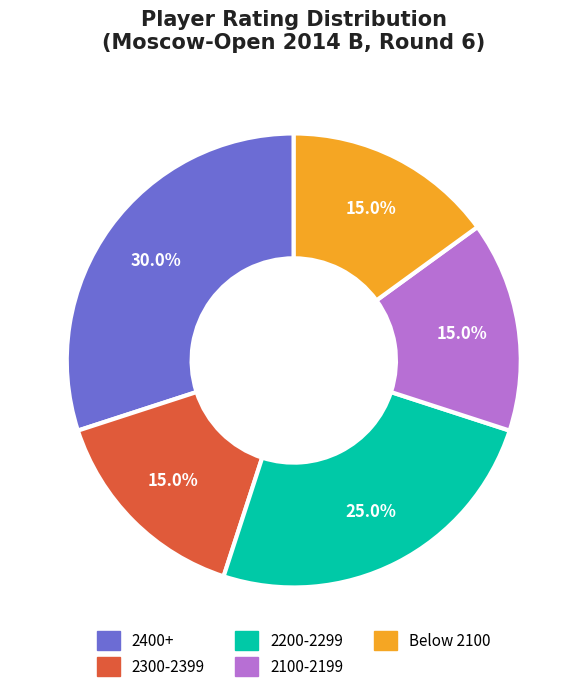

Do 2200-2299 and 2100-2199 together represent more than half of the pie?

No